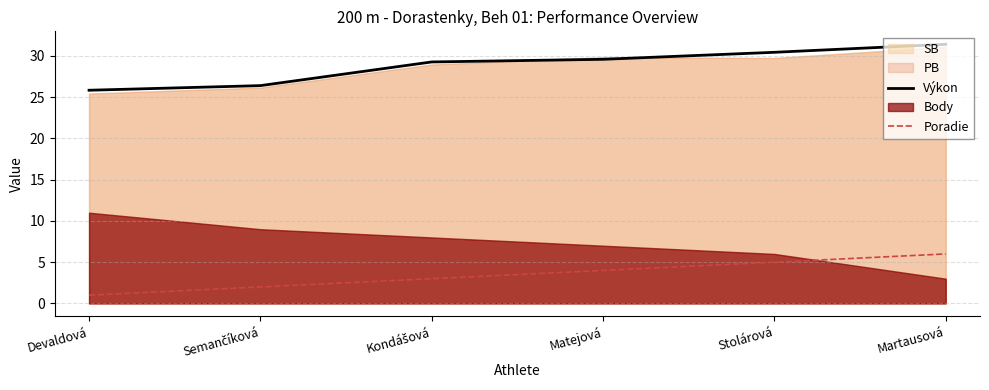

True or false: Poradie and Výkon cross at least once.

False